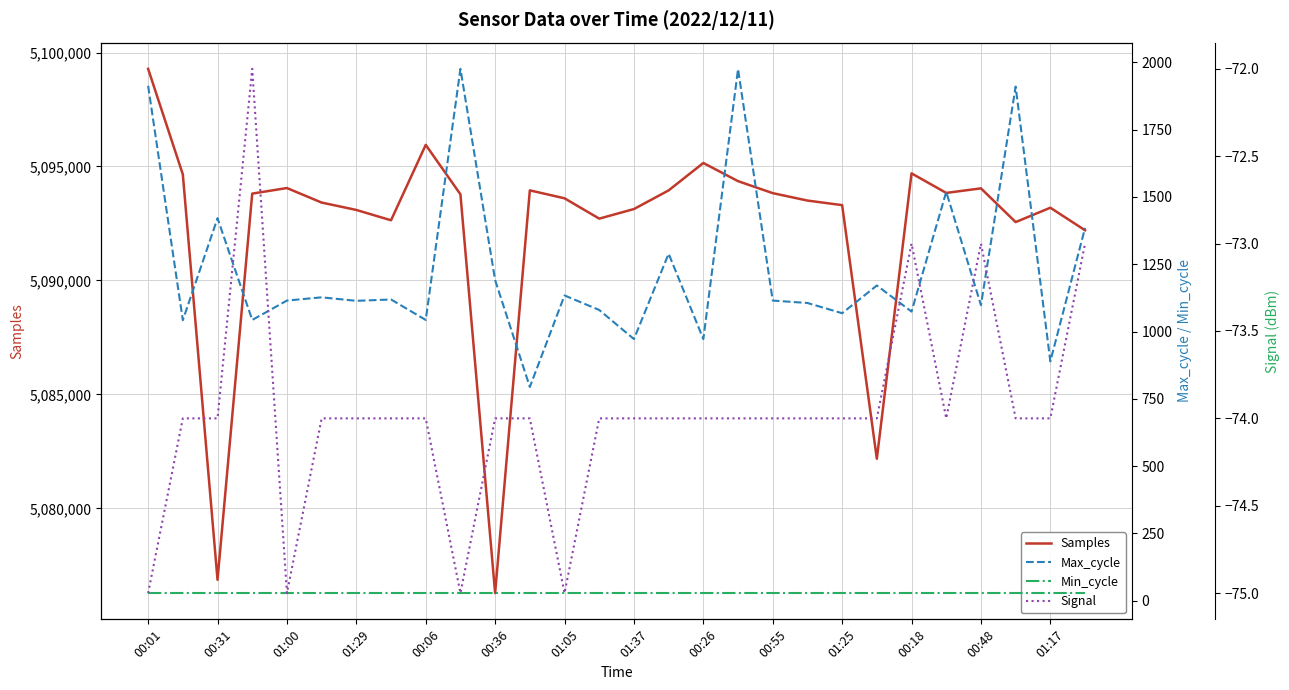

True or false: Samples has a value of 2990486 at 00:26.

False